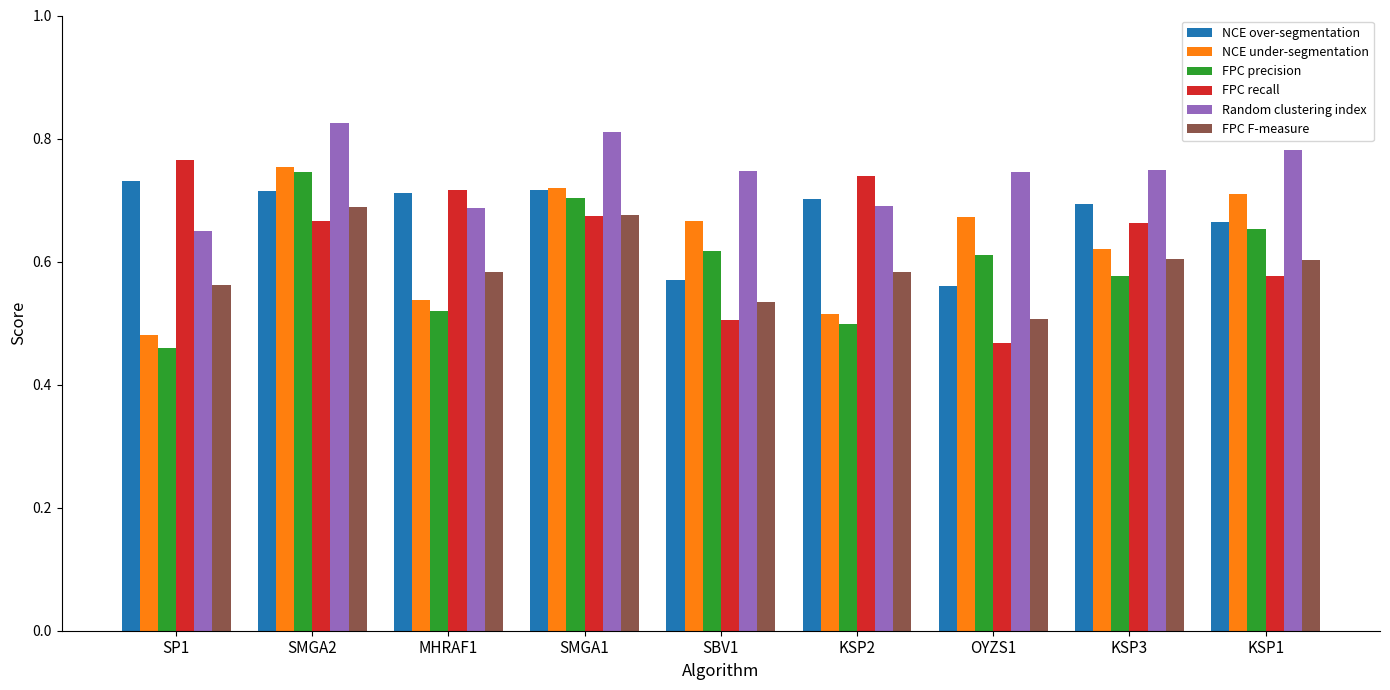

What is the label of the 2nd bar from the right?

KSP3